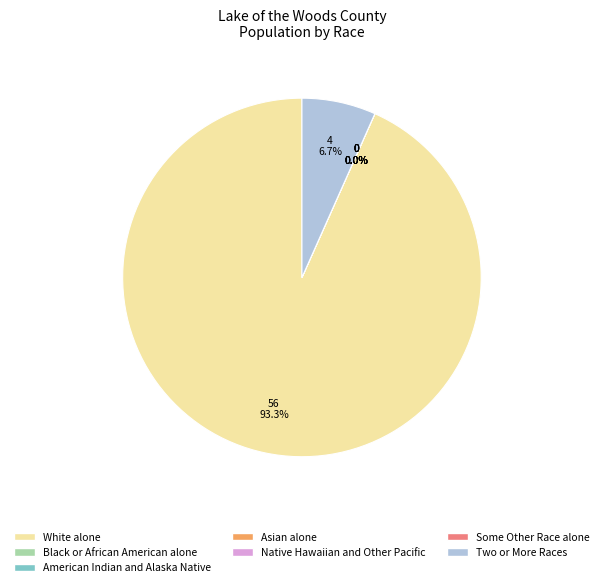

What is the change in value from Some Other Race alone to Two or More Races?

+4